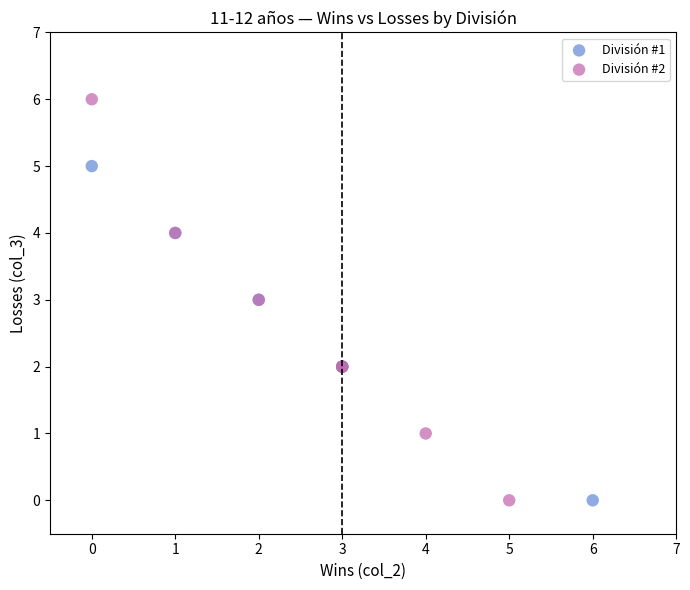

What are all the series names shown in the legend?

División #1, División #2